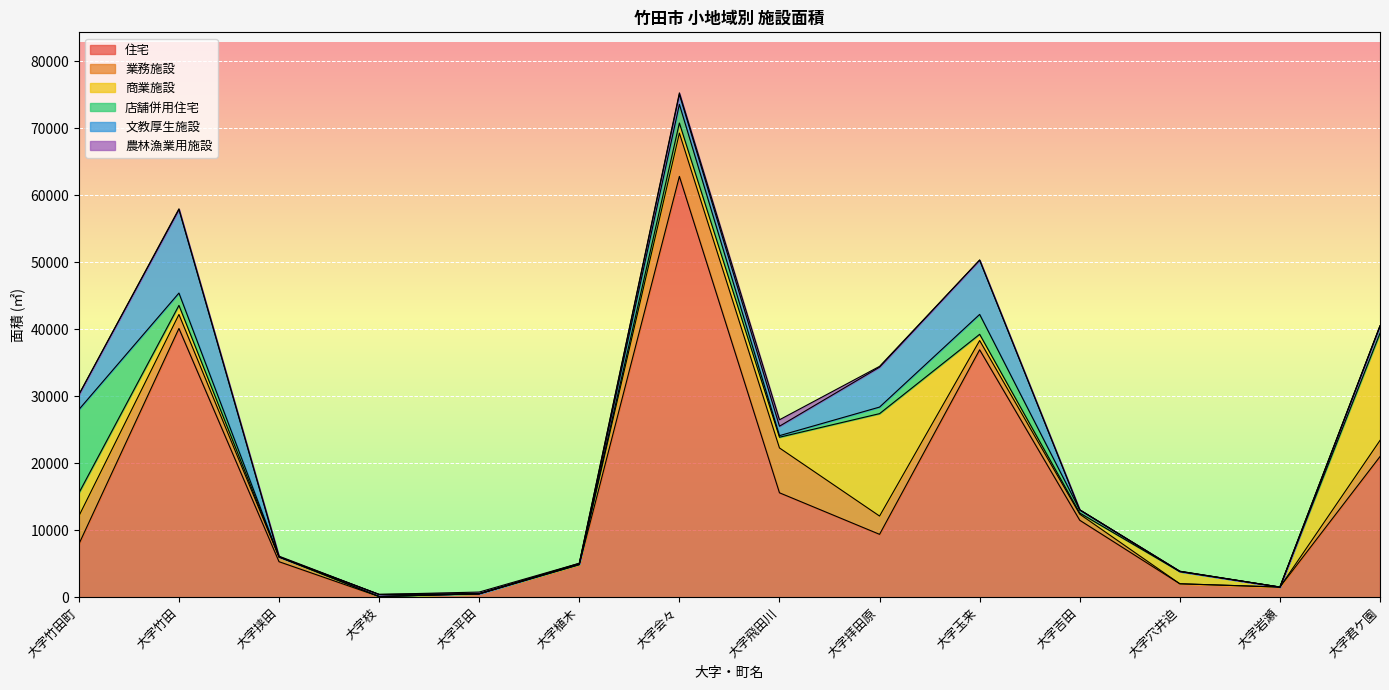

Which has a higher value, 大字枝 or 大字飛田川?

大字飛田川